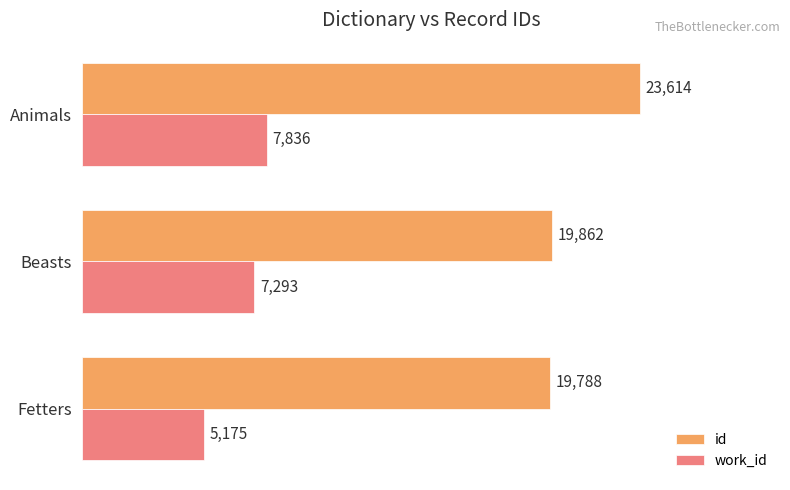

Which series has the largest total across all categories?

id